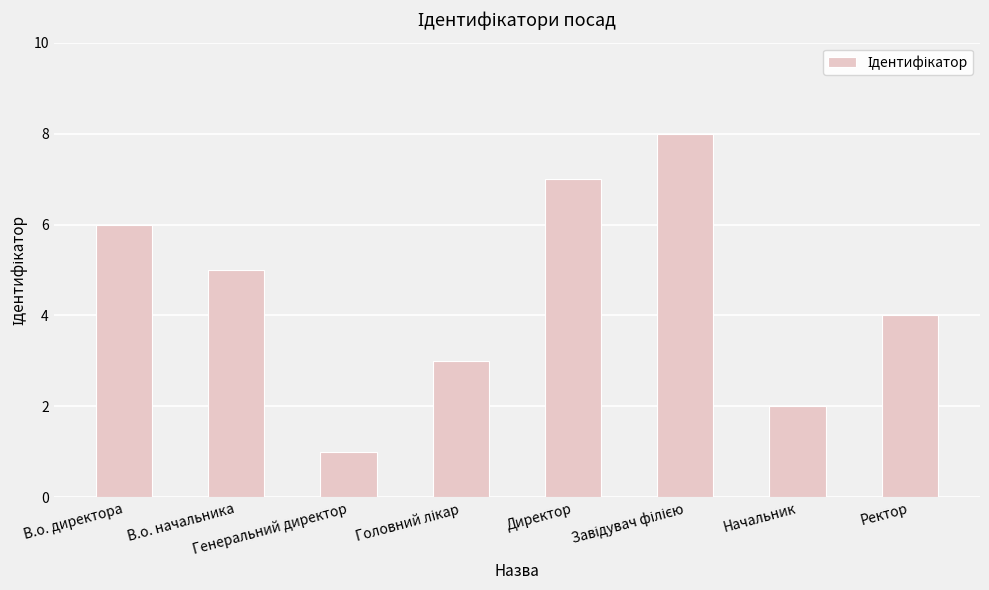

What is the value of the 6th bar from the left?

8